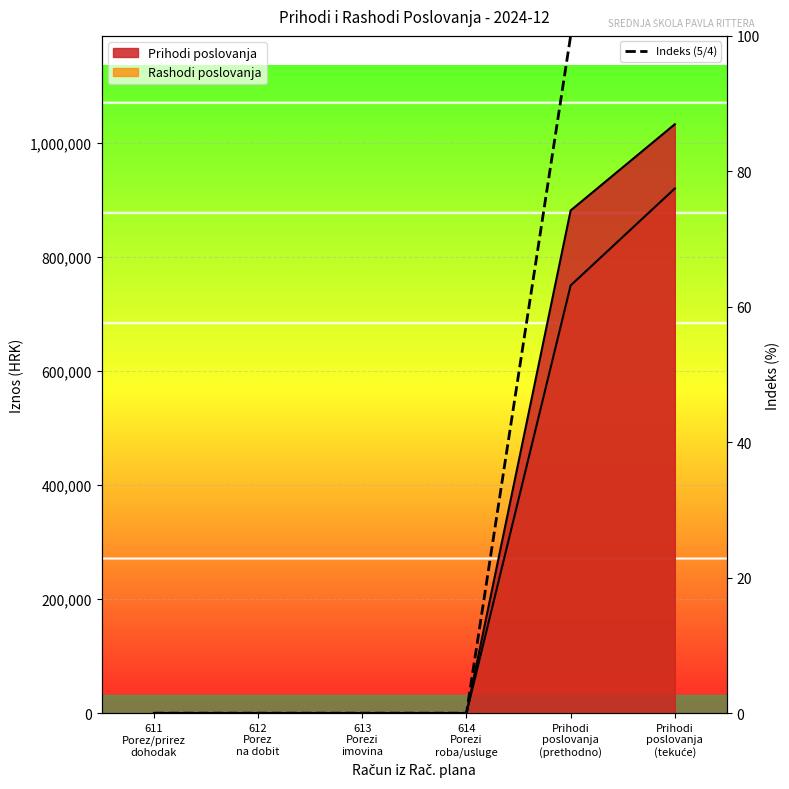

Which has a higher value, 611
Porez/prirez
dohodak or Prihodi
poslovanja
(tekuće)?

Prihodi
poslovanja
(tekuće)